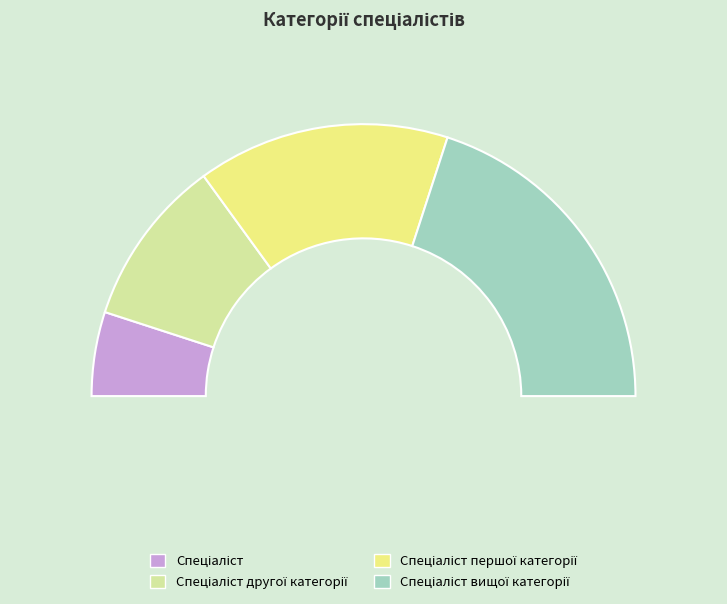

To the nearest percent, what is the combined percentage of Спеціаліст вищої категорії and Спеціаліст першої категорії?

70%